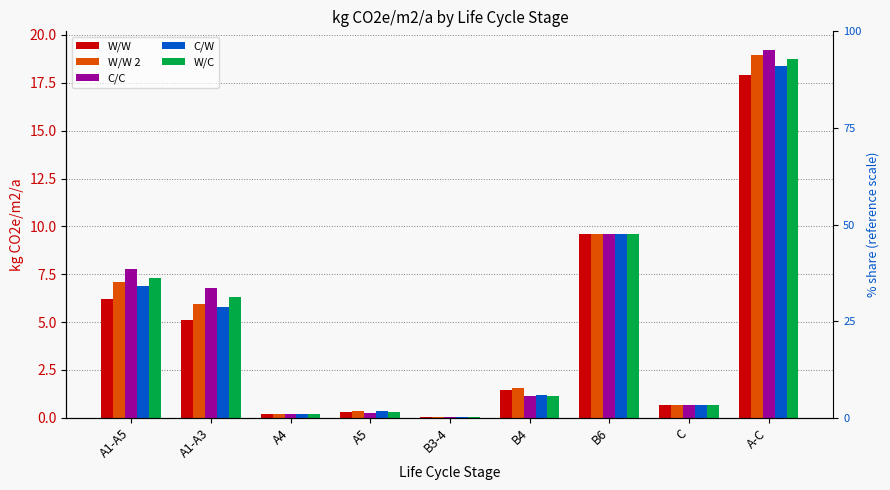

True or false: C/C has a value of 0.4 at C.

False